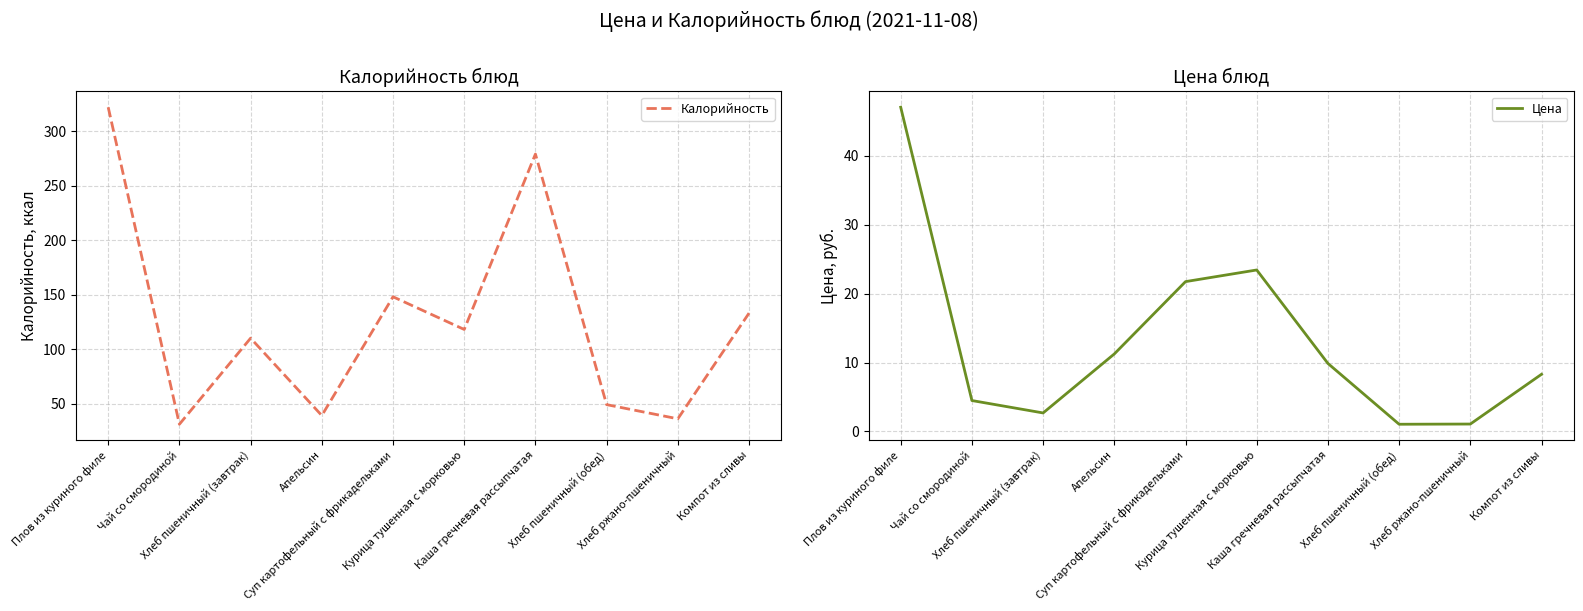

What is the difference between the second highest and second lowest values in the Калорийность series?

243